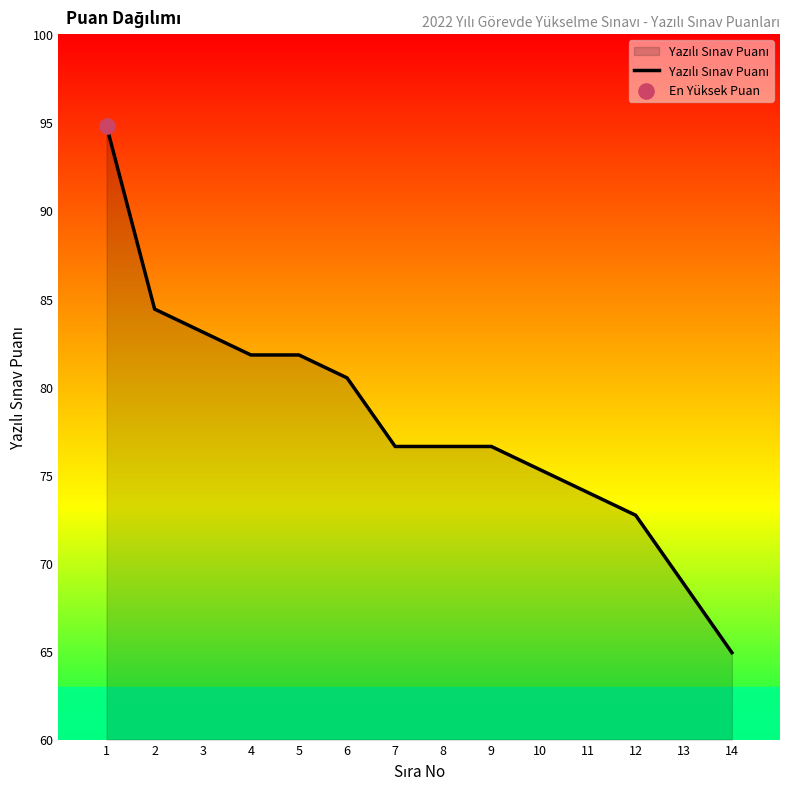

What is the ratio of the value at 4 to the value at 12?

1.1